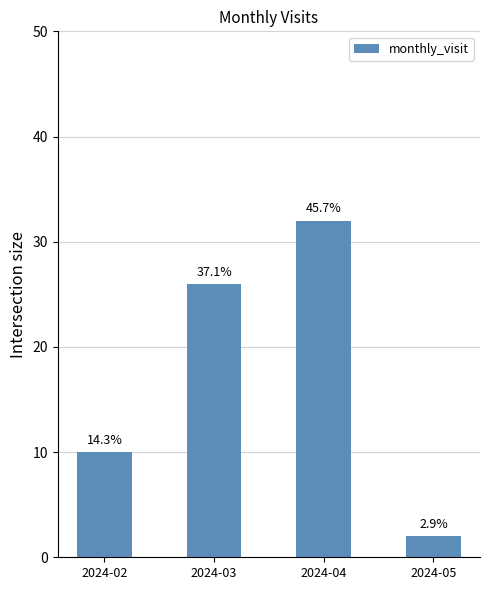

What is the change in value from 2024-03 to 2024-05?

-24